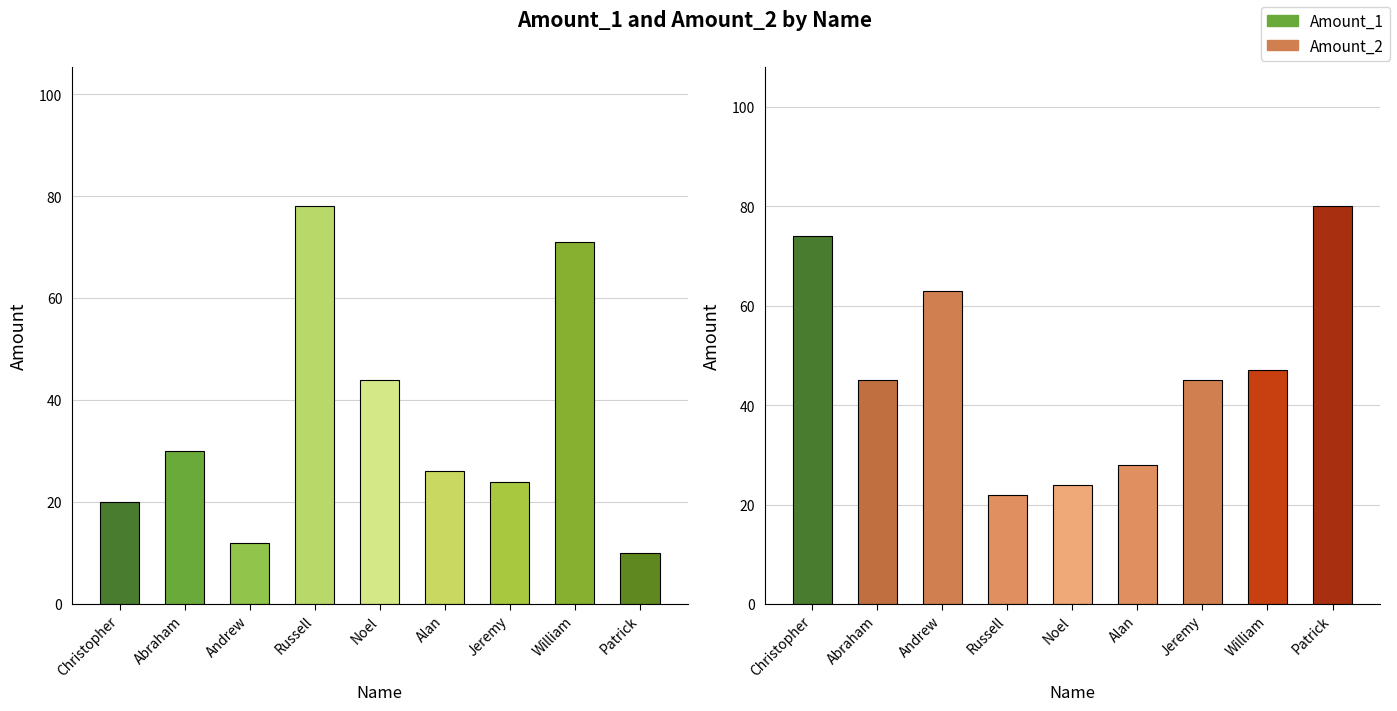

What is the average value of the Amount_1 series?

35